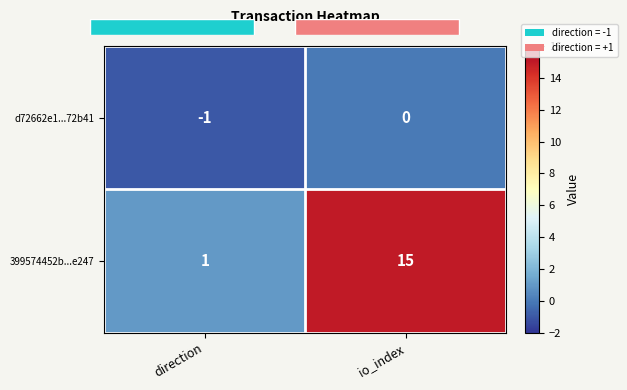

What is the difference between the d72662e1...72b41 values at io_index and direction?

1